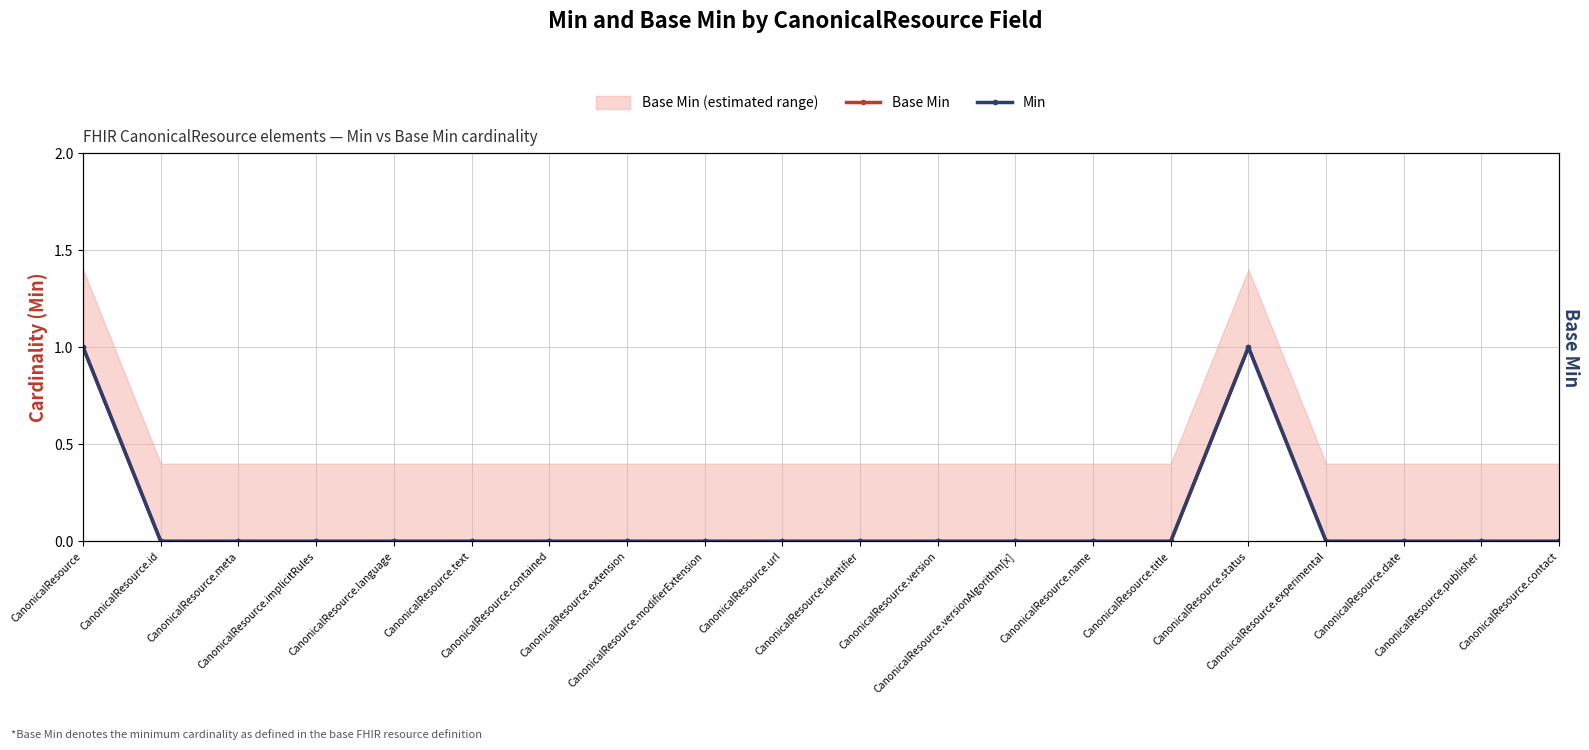

What position from the right is CanonicalResource.versionAlgorithm[x]?

8